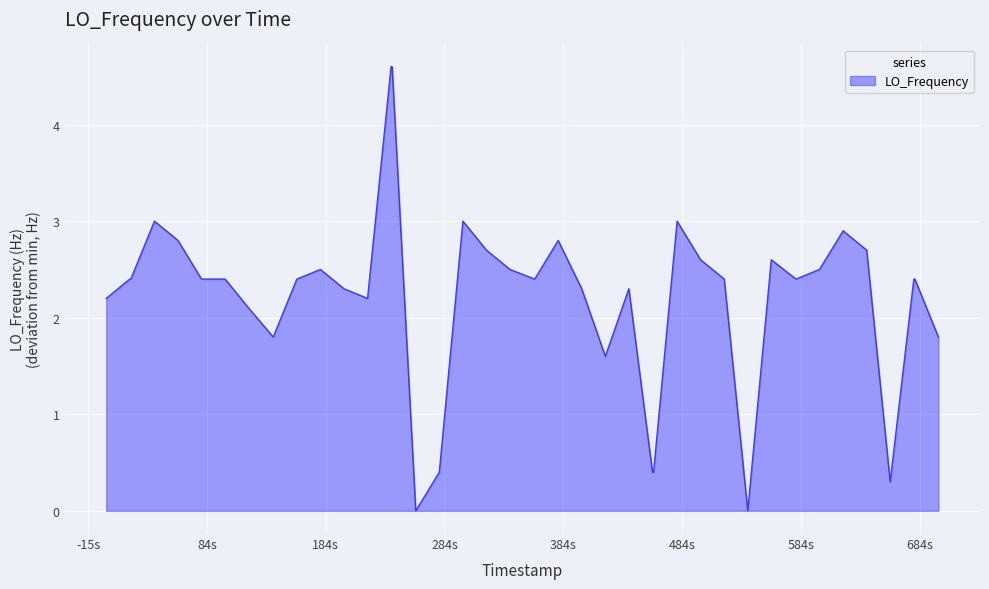

Reading left to right, transcribe all the data shown in this chart.

2.2	2.4	2.4	3.0	2.8	2.4	2.4	2.1	1.8	2.4	2.5	2.3	2.2	4.6	4.6	0.0	0.4	3.0	2.7	2.5	2.4	2.8	2.3	1.6	2.3	0.4	0.4	3.0	2.6	2.4	0.0	2.6	2.4	2.5	2.9	2.7	0.3	2.4	2.4	1.8